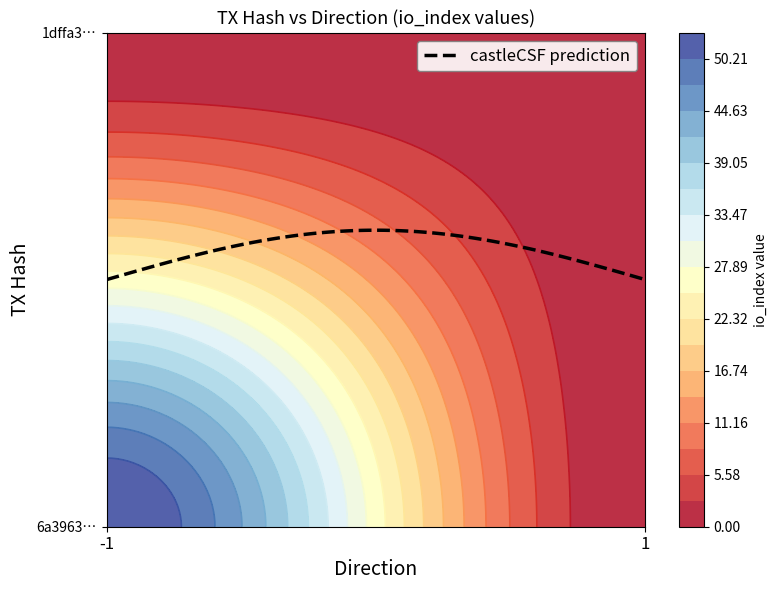

At which label is 6a3963fe494e7da352407333c49be5ad9315fcc closest to 26?

1